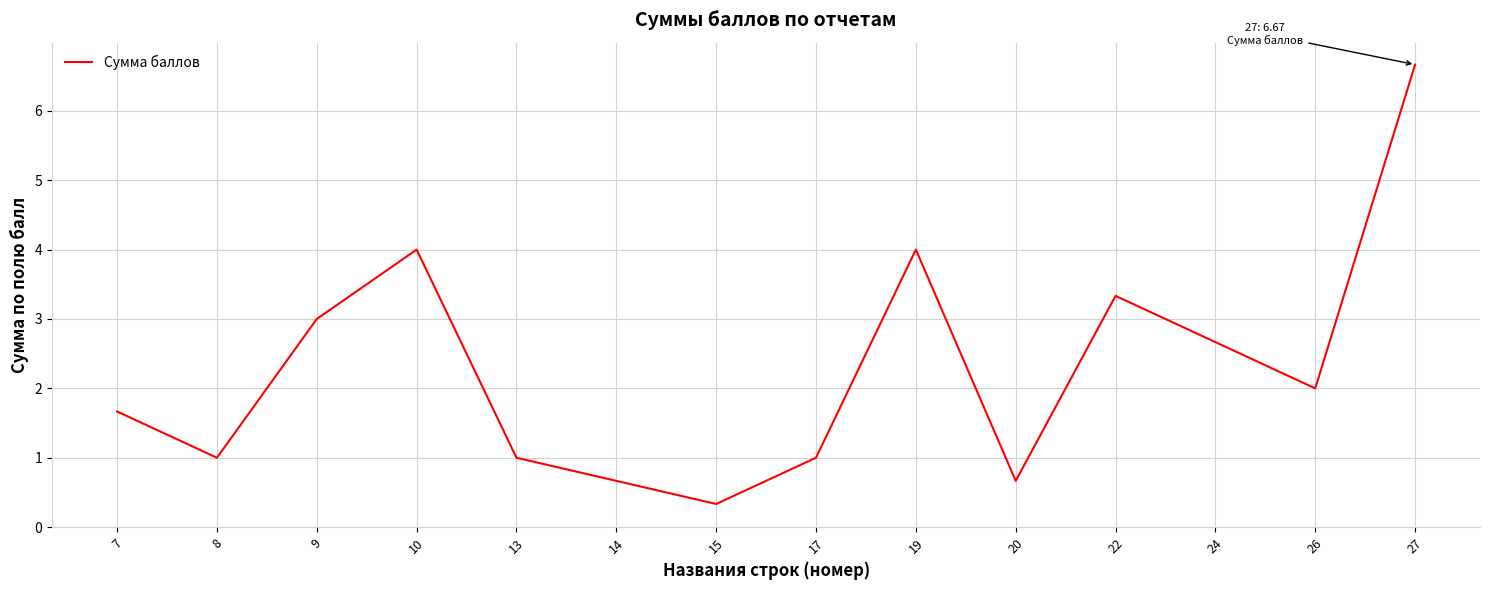

Reading left to right, transcribe all the data shown in this chart.

1.7	1.0	3.0	4.0	1.0	0.7	0.3	1.0	4.0	0.7	3.3	2.7	2.0	6.7